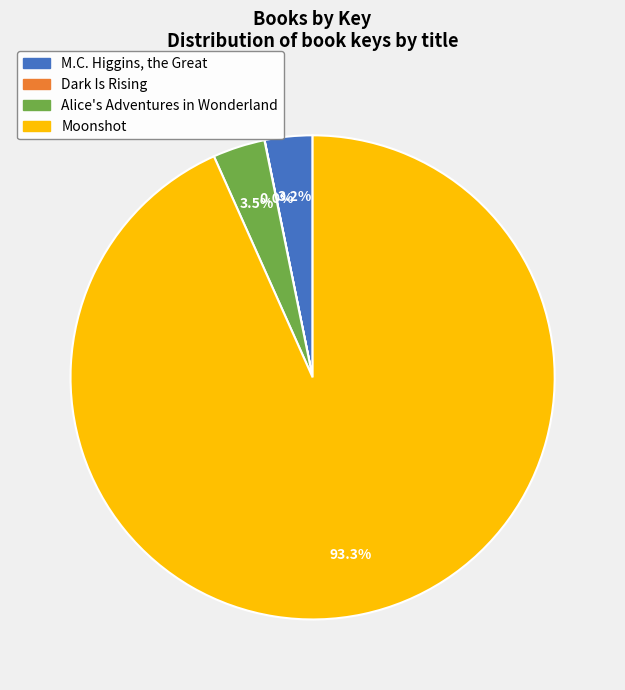

Which slice represents more than half of the pie?

Moonshot